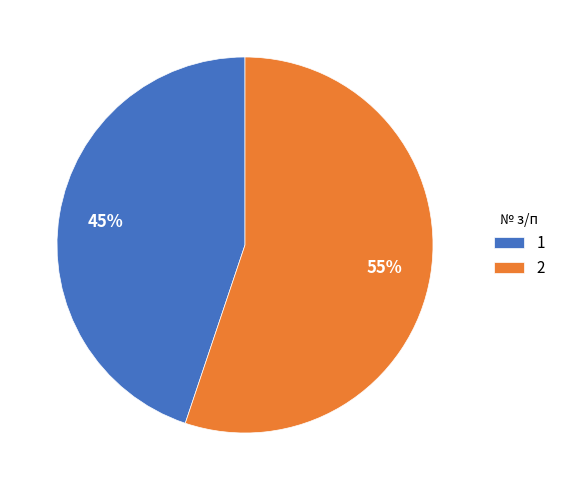

To the nearest percent, what is the difference between the largest and smallest slice percentages?

10%